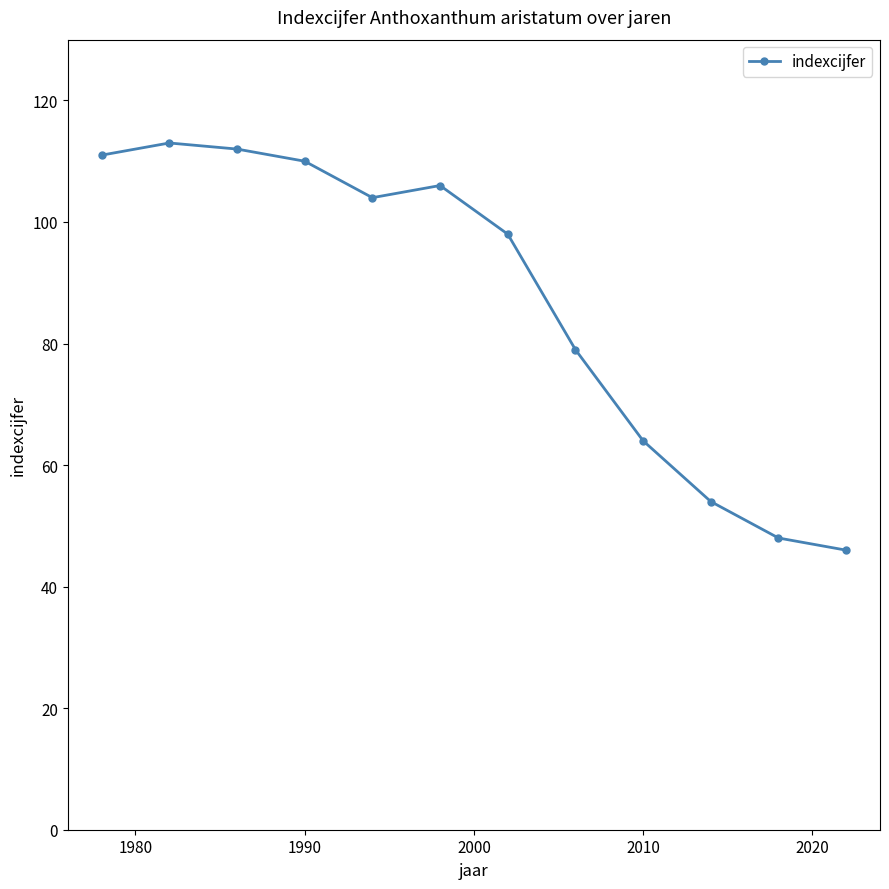

What is the minimum value shown in the chart?

46